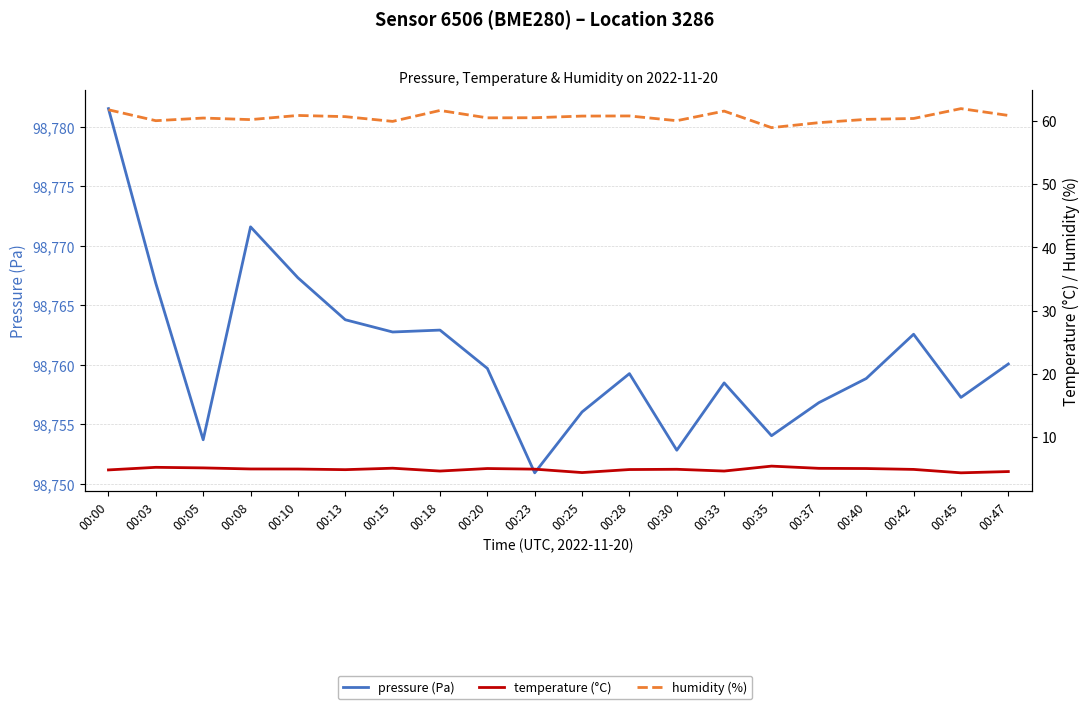

True or false: temperature (°C) and pressure (Pa) intersect in this chart.

False